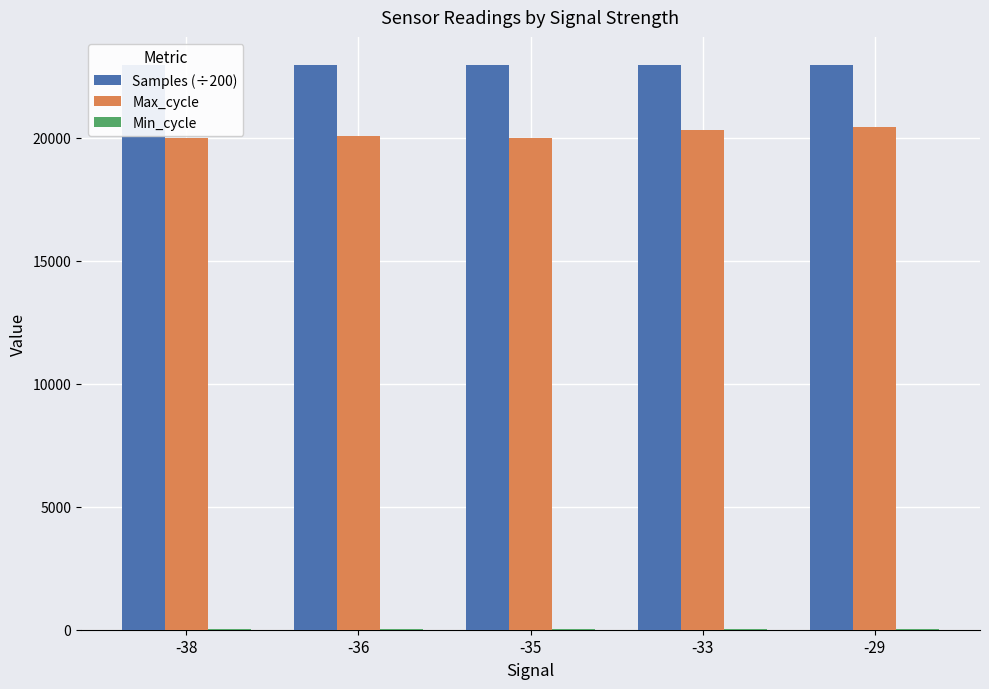

Which series has the largest total across all categories?

Samples (÷200)